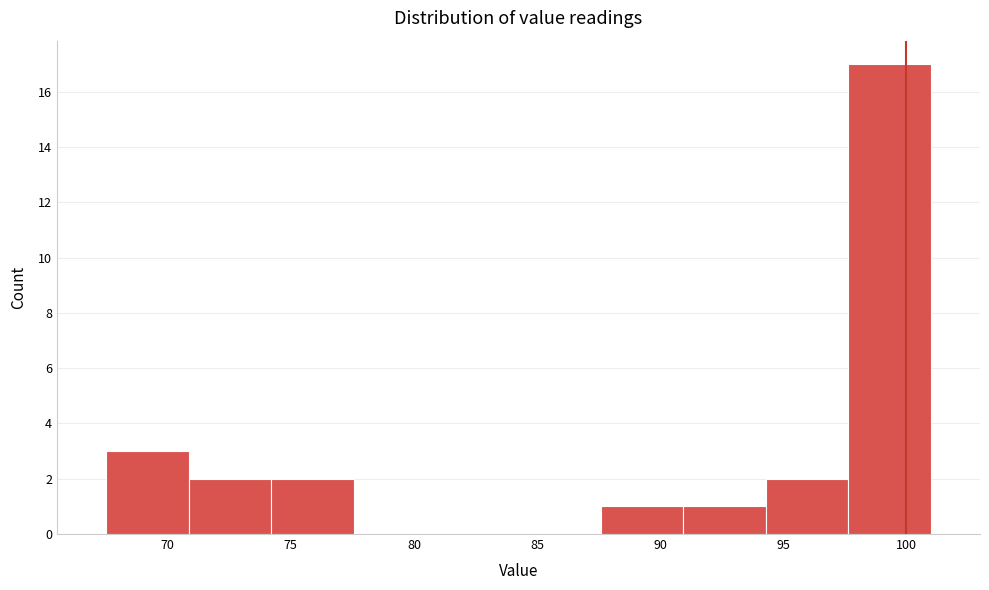

Which range on the x-axis has the tallest bar?

97.65 to 101.00